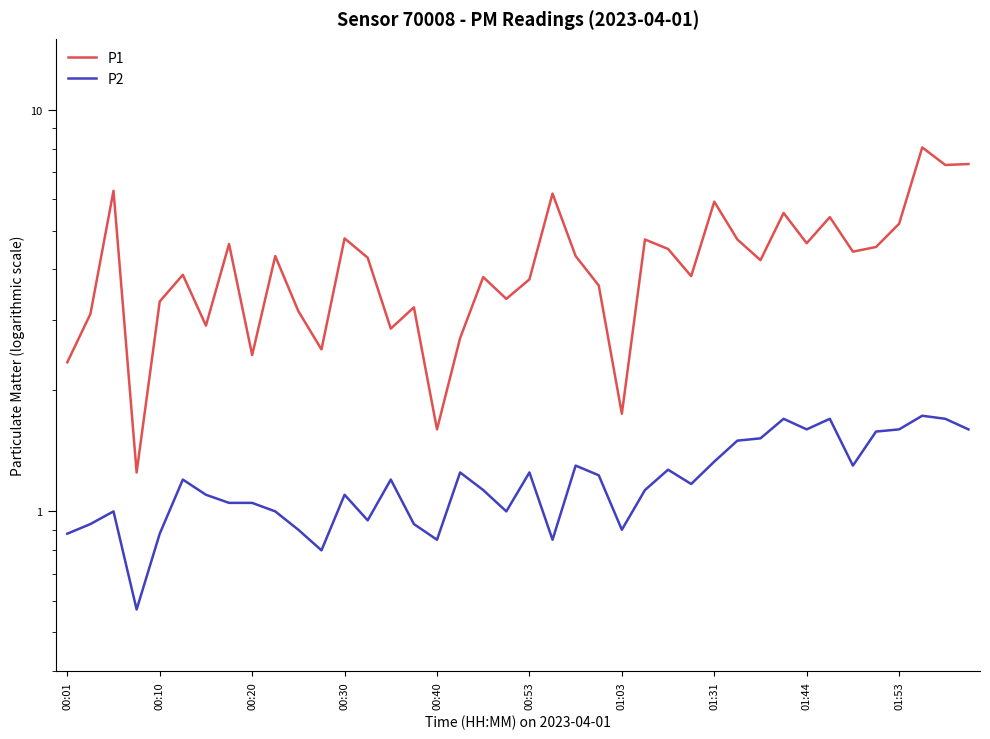

Which series has the largest total across all categories?

P1